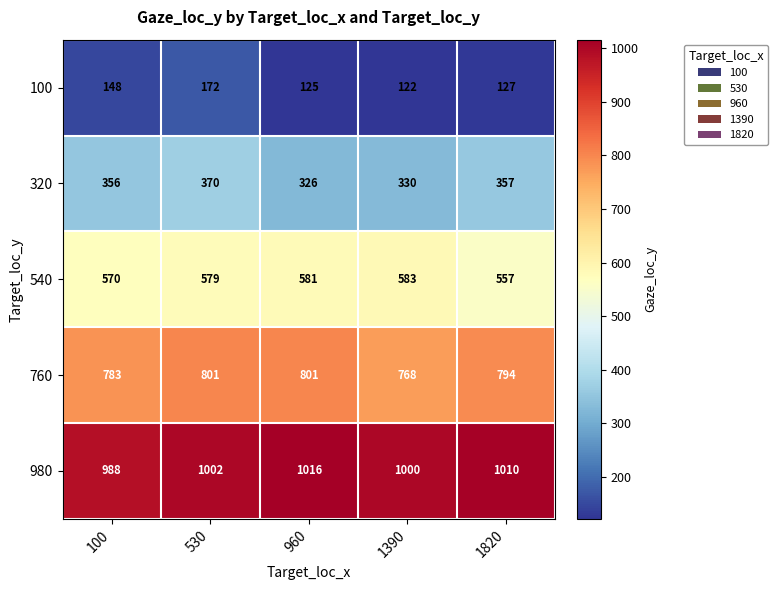

Which category has the lowest value across all series?

1390